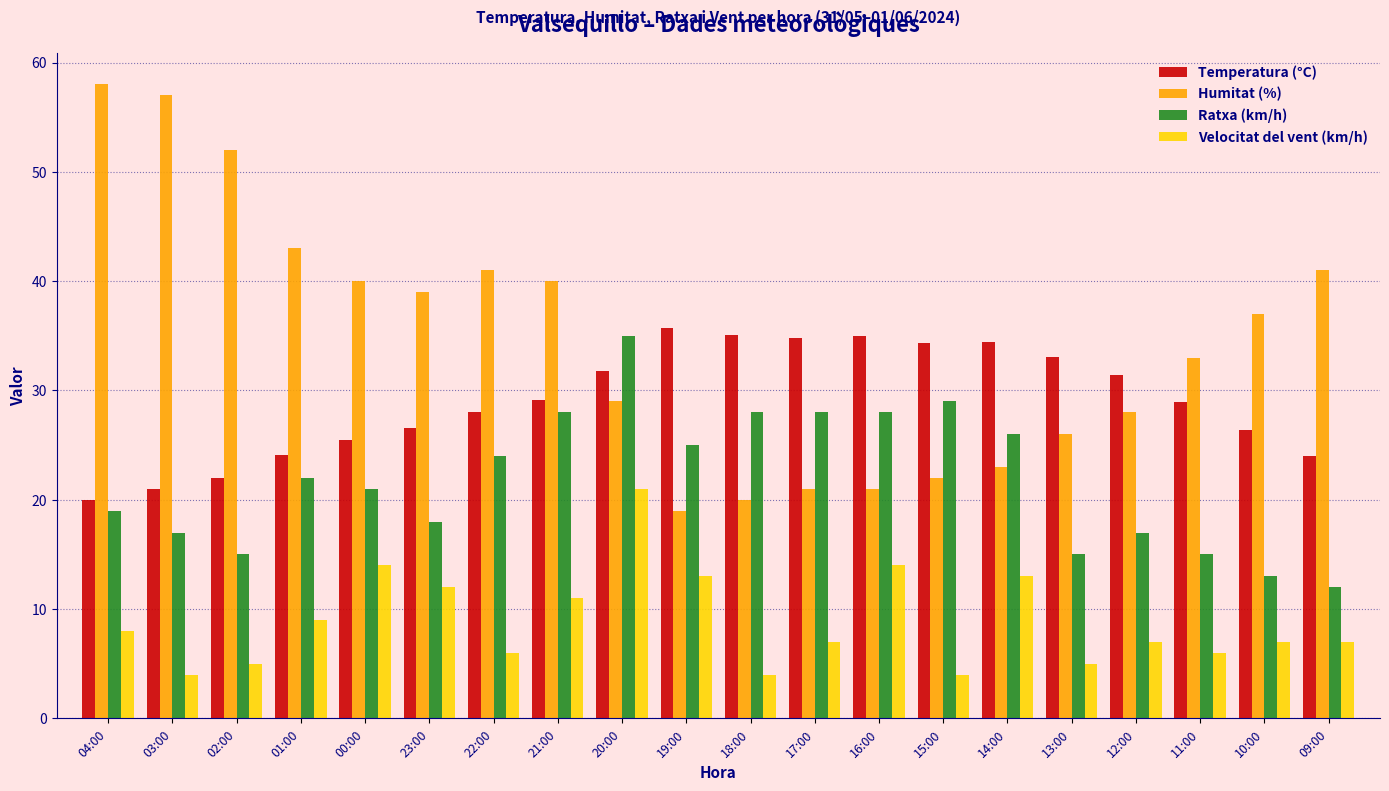

The value of Temperatura (°C) at 12:00 is 31.4. True or false?

True